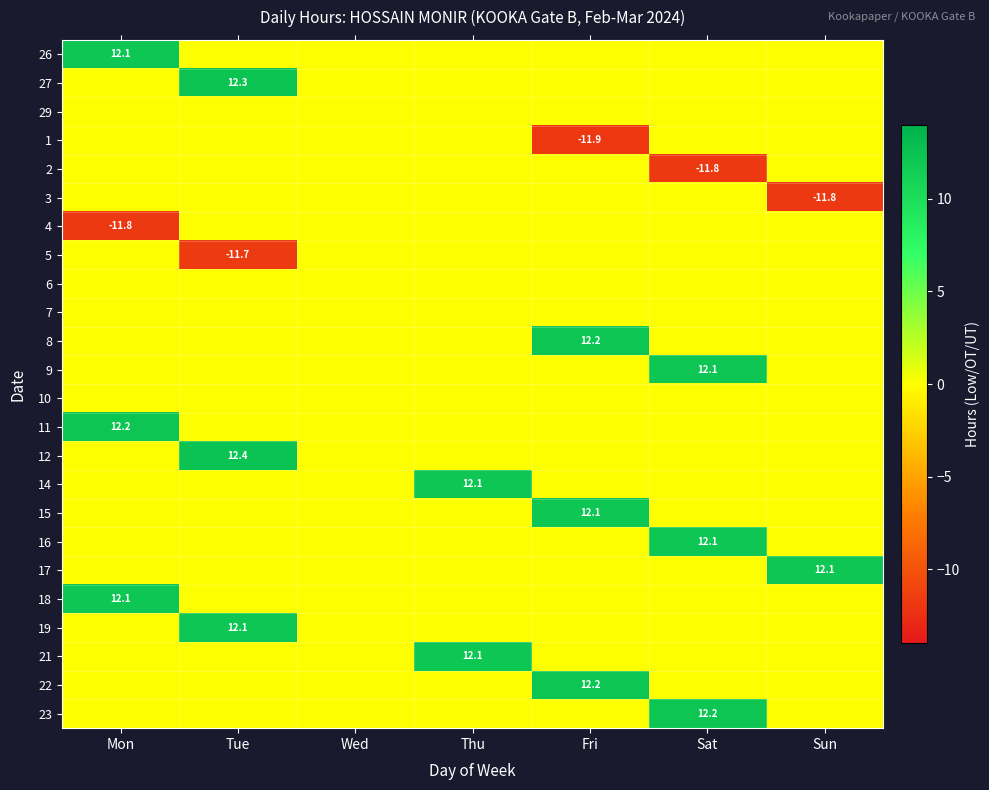

The 11 series shows 21.5 at Mon. True or false?

False